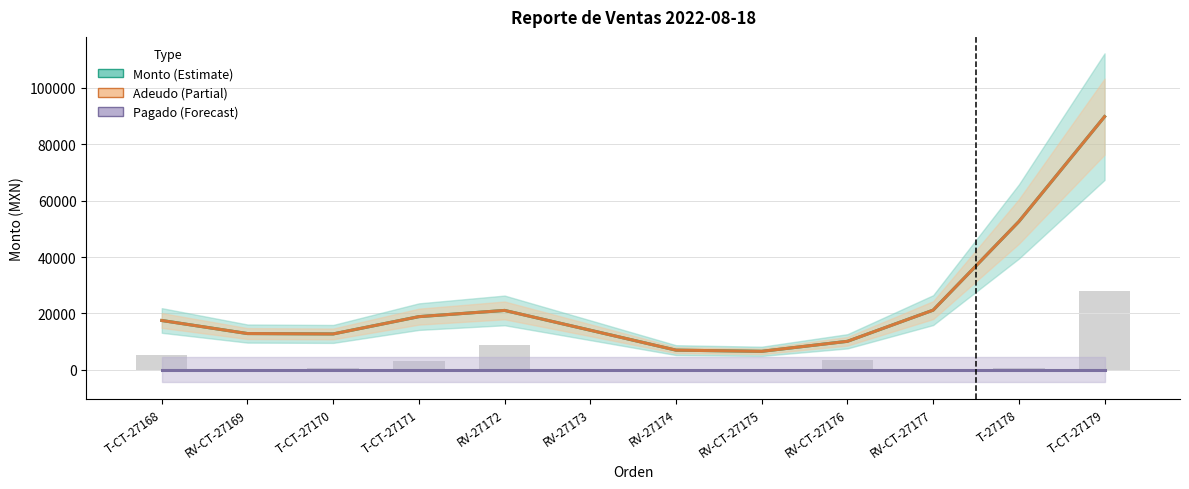

Does the chart contain any negative values?

No